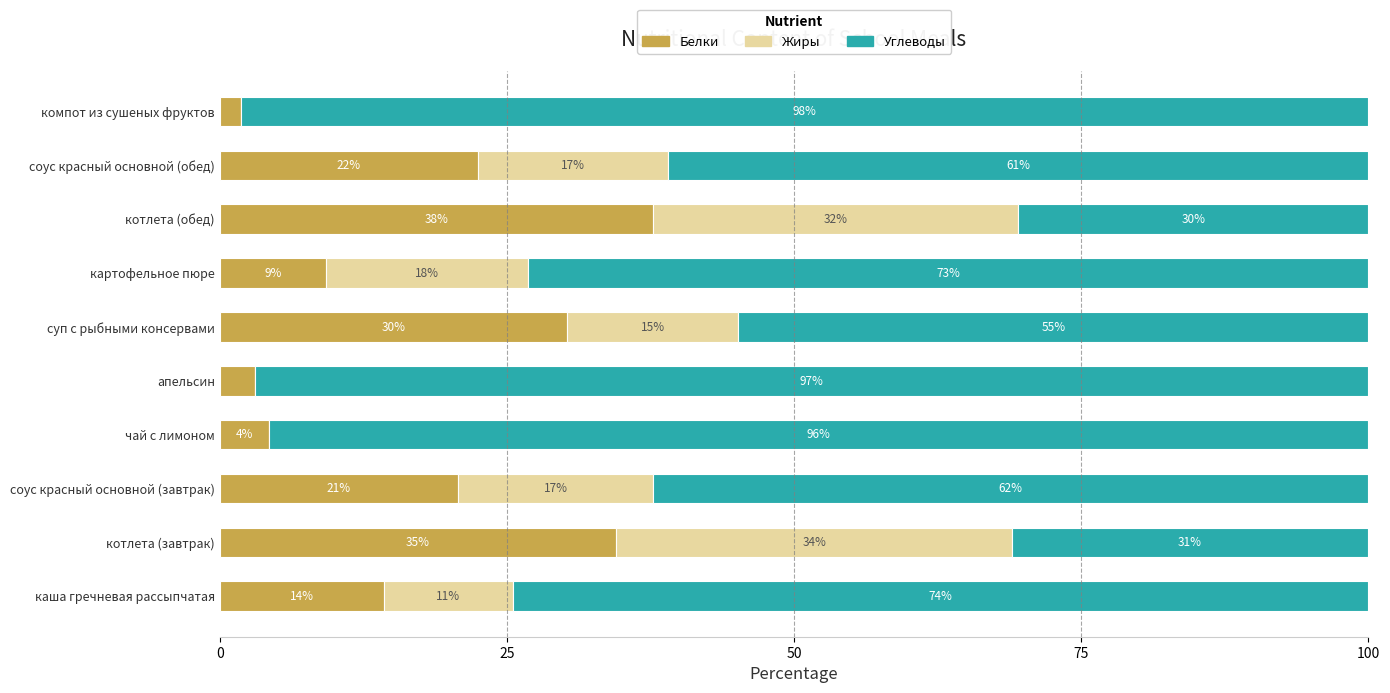

What are all the series names shown in the legend?

Белки, Жиры, Углеводы